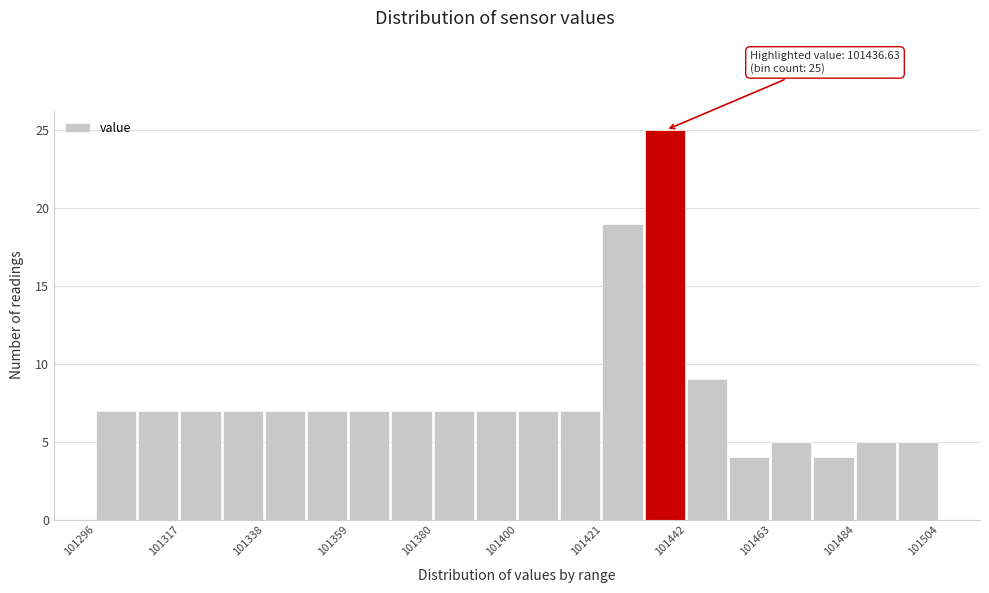

Around what value on the x-axis is the tallest bar? Give the approximate position of its centre, as read against the axis.

101435